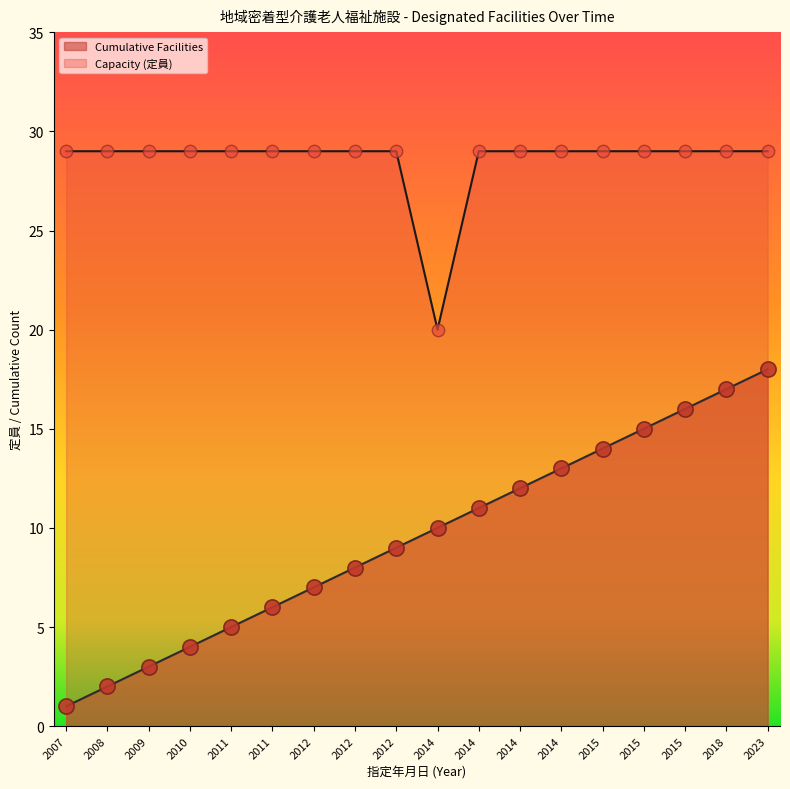

What are all the series names shown in the legend?

Cumulative Facilities, Capacity (定員)